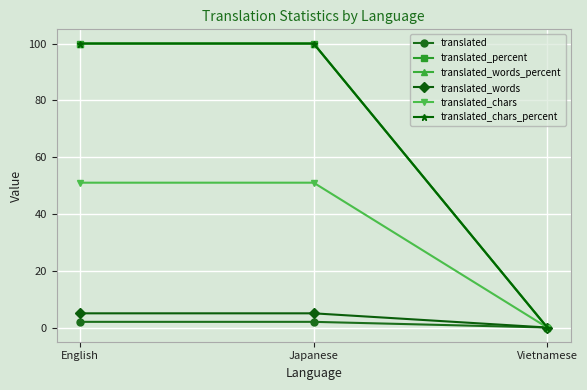

List the series in order of their peak value, lowest first.

translated, translated_words, translated_chars, translated_percent, translated_words_percent, translated_chars_percent